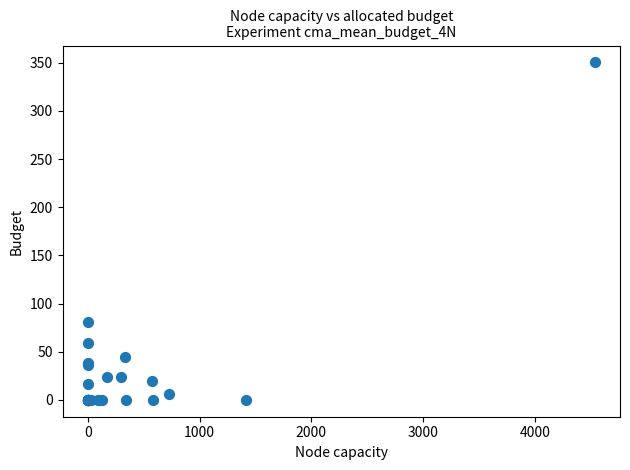

What Y value in the scatter plot is closest to 175?

80.6